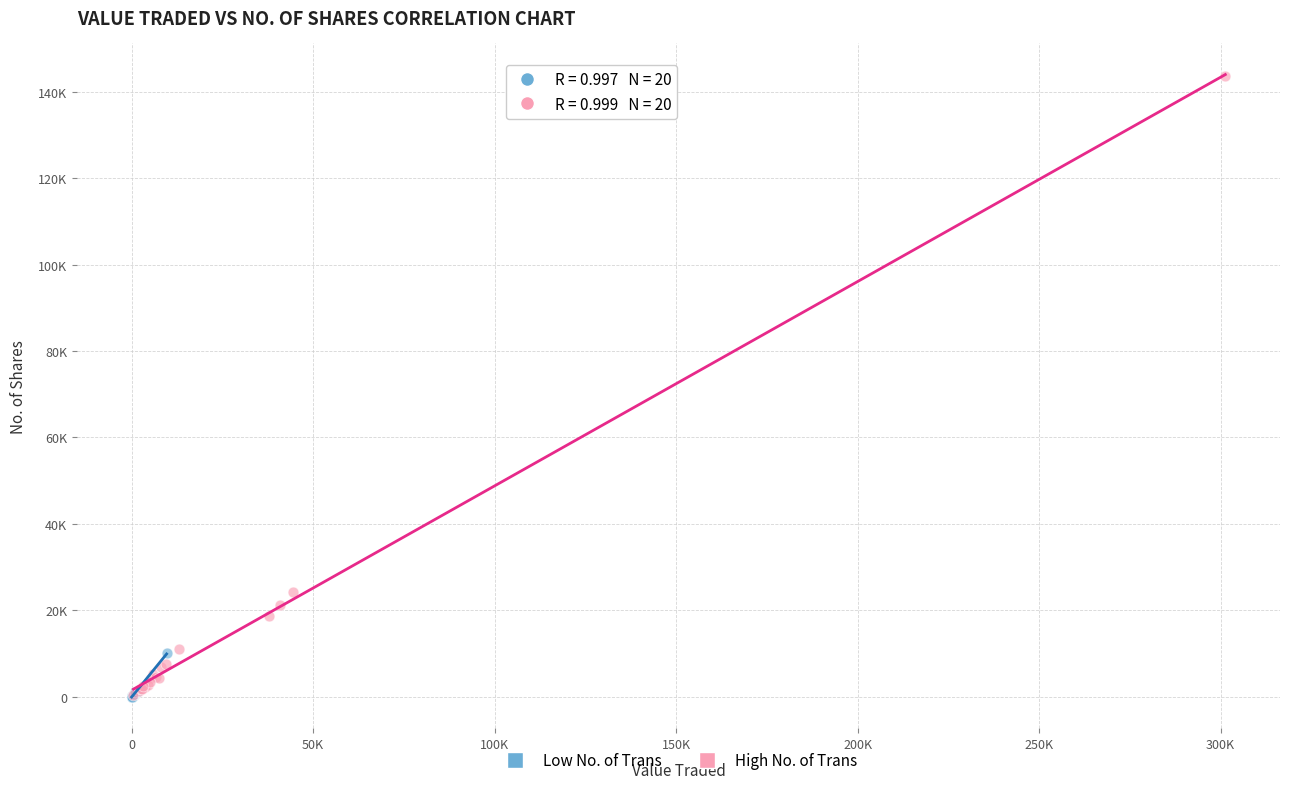

What are all the series names shown in the legend?

Low No. of Trans, High No. of Trans